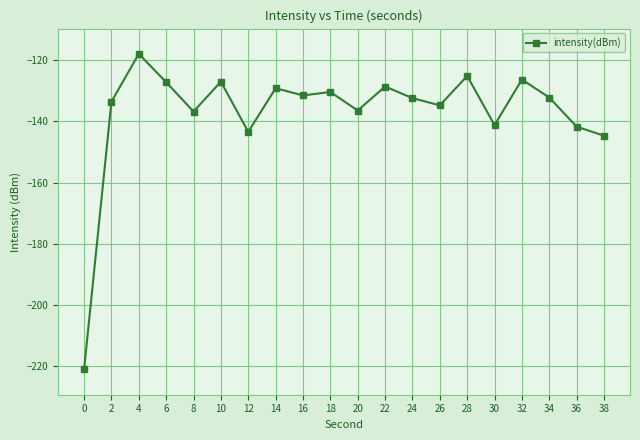

What is the minimum value shown in the chart?

-221.0